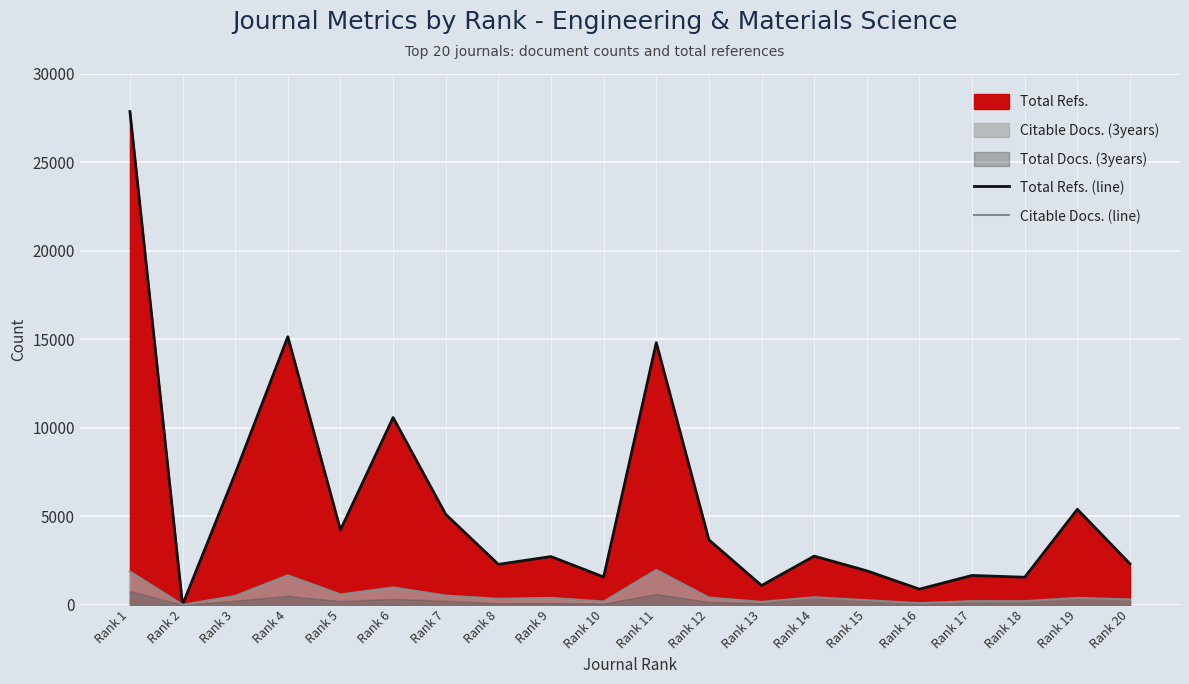

True or false: Total Refs. (line) has a value of 3432 at Rank 8.

False